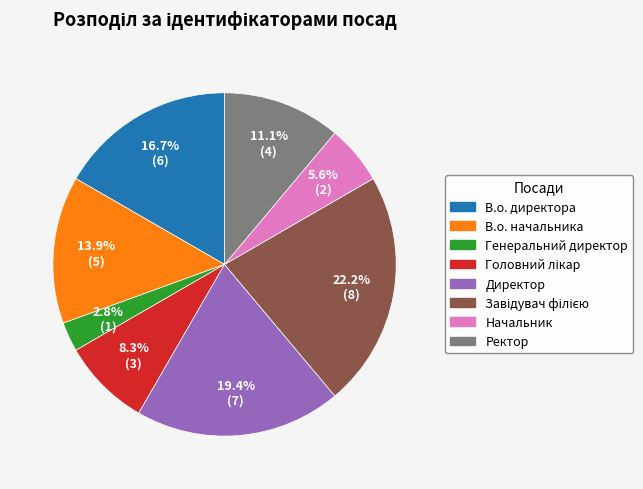

Combined, do В.о. начальника and Директор account for over 50%?

No